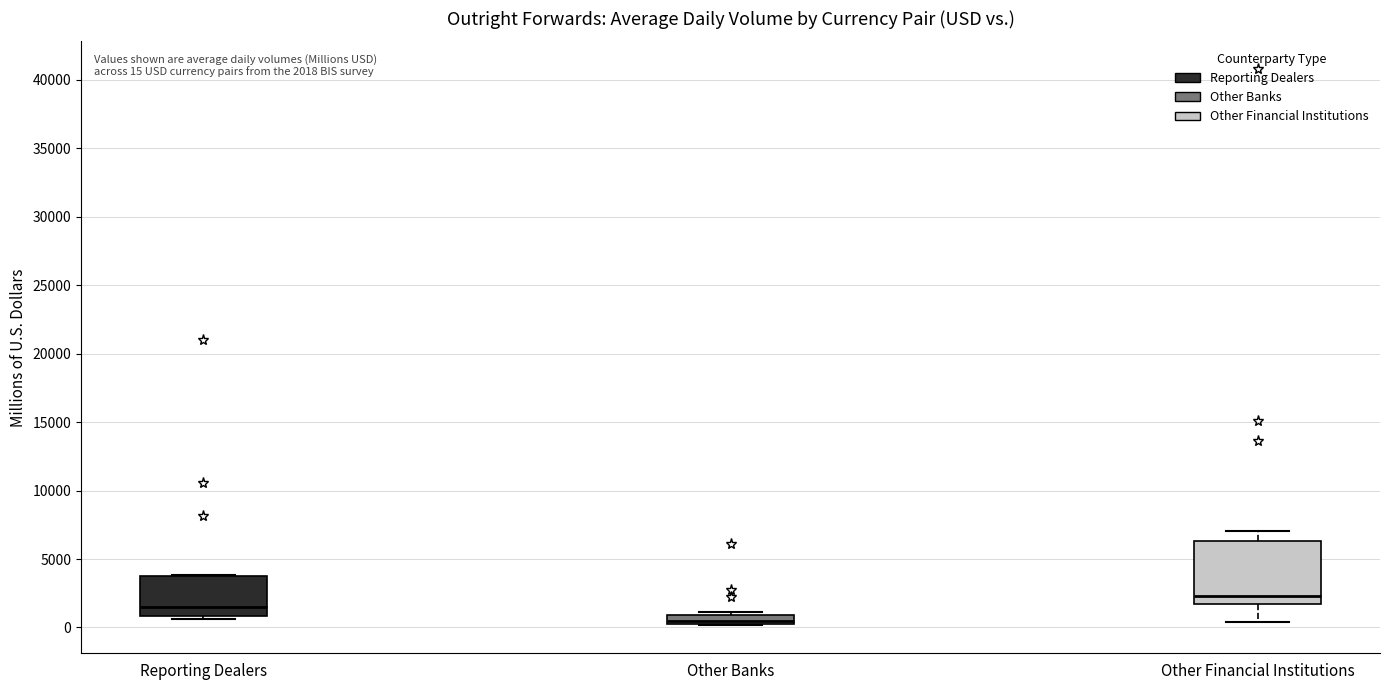

Which box has the highest median line?

Other Financial Institutions